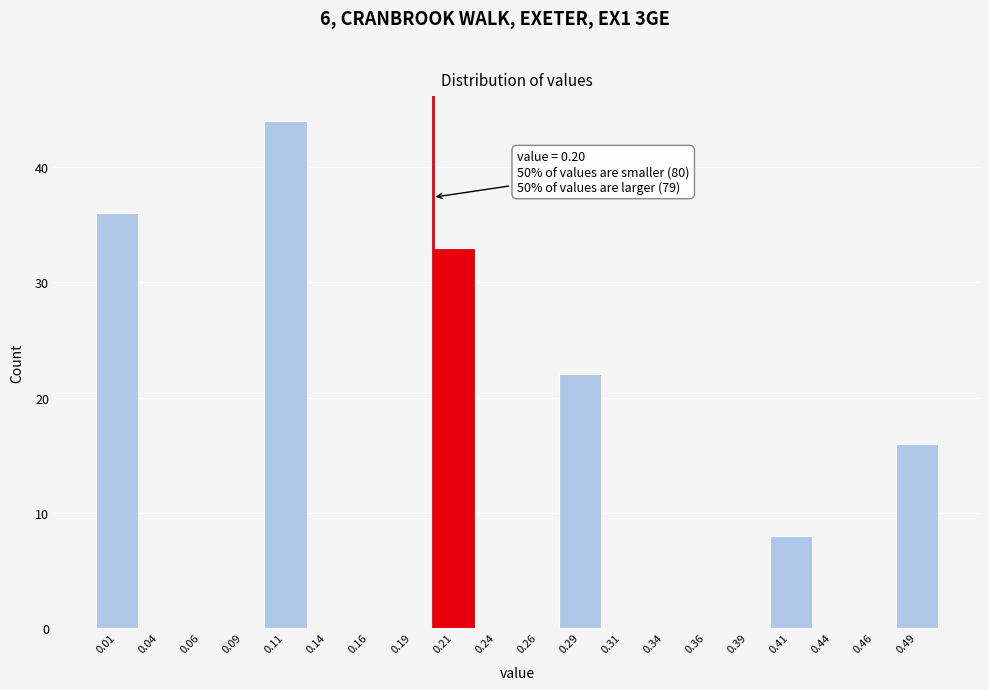

Which range on the x-axis has the tallest bar?

0.100 to 0.125